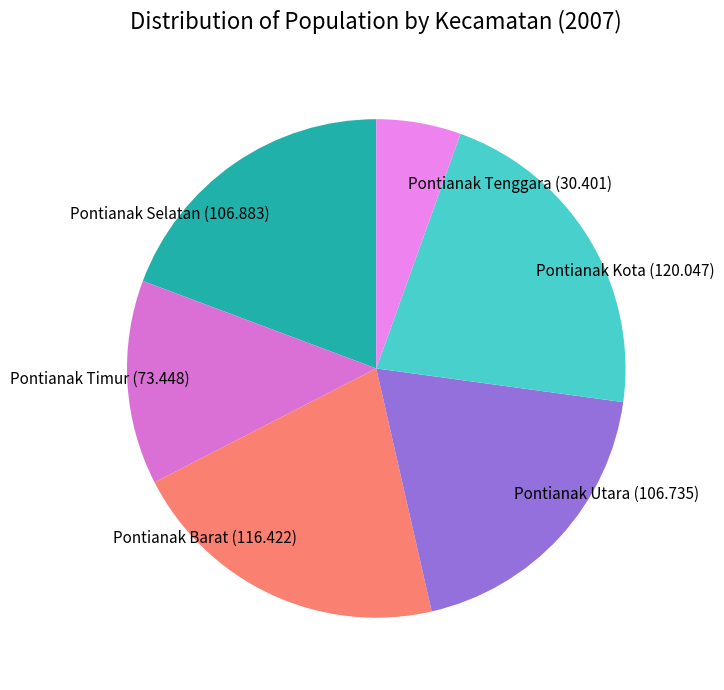

Count the number of slices in the pie.

6